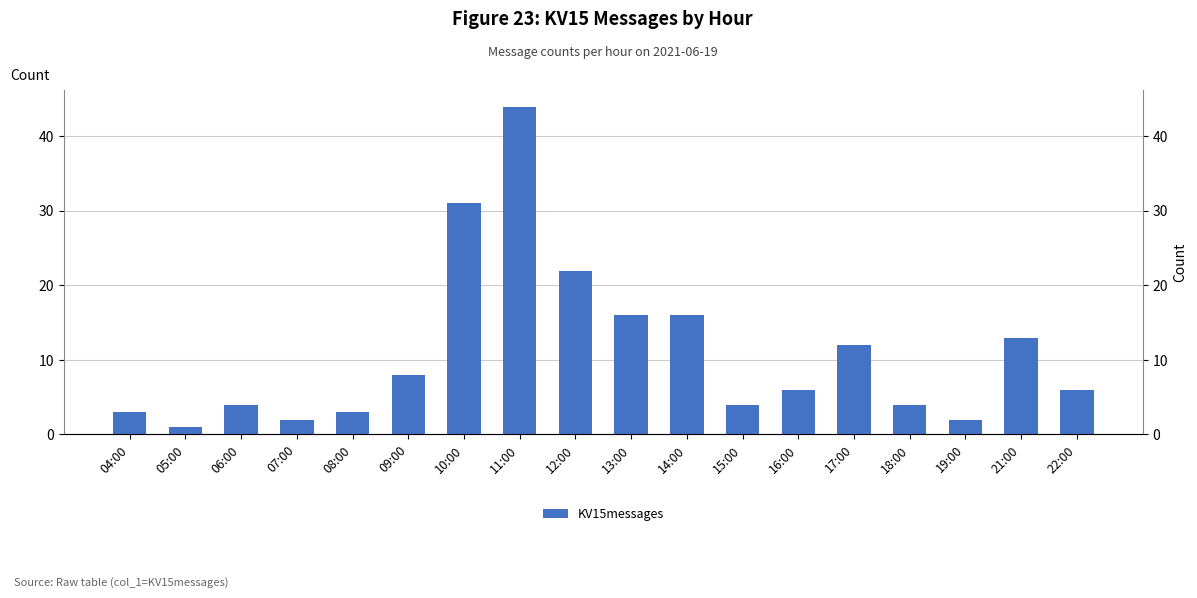

True or false: the data shows 12 at 17:00.

True